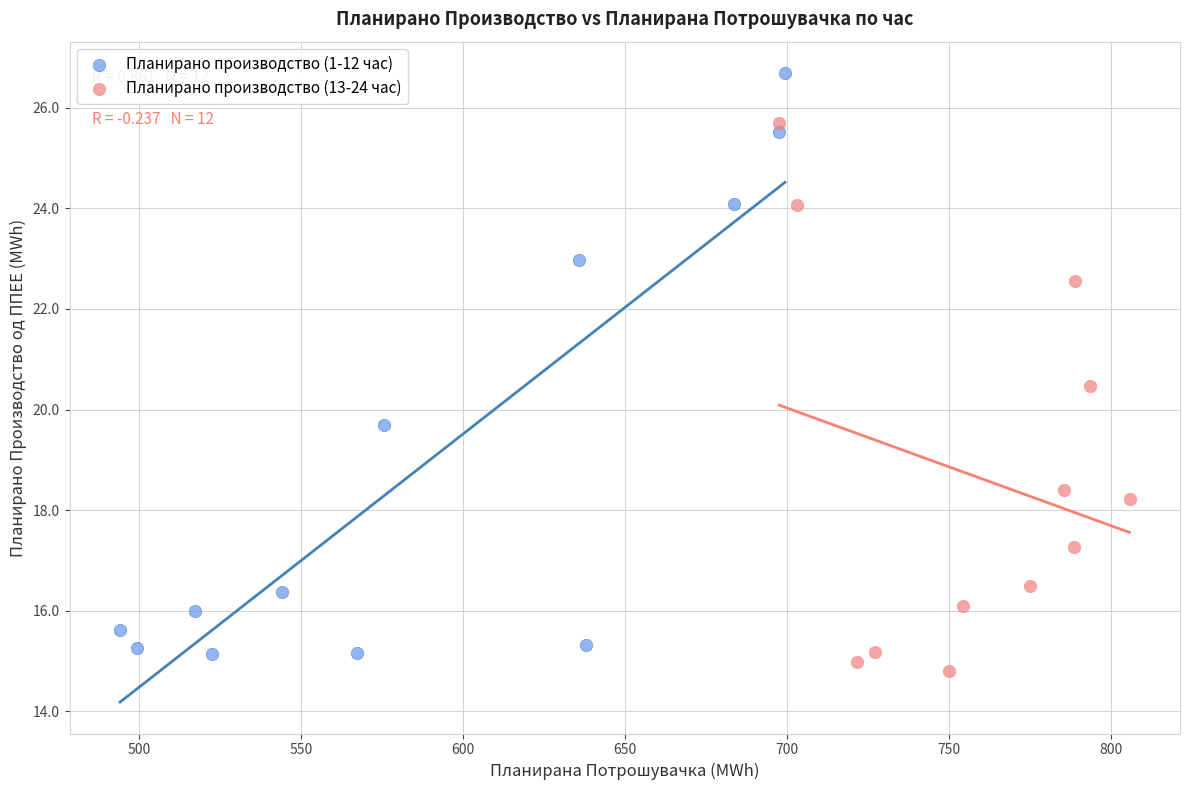

What are all the series names shown in the legend?

Планирано производство (1-12 час), Планирано производство (13-24 час)